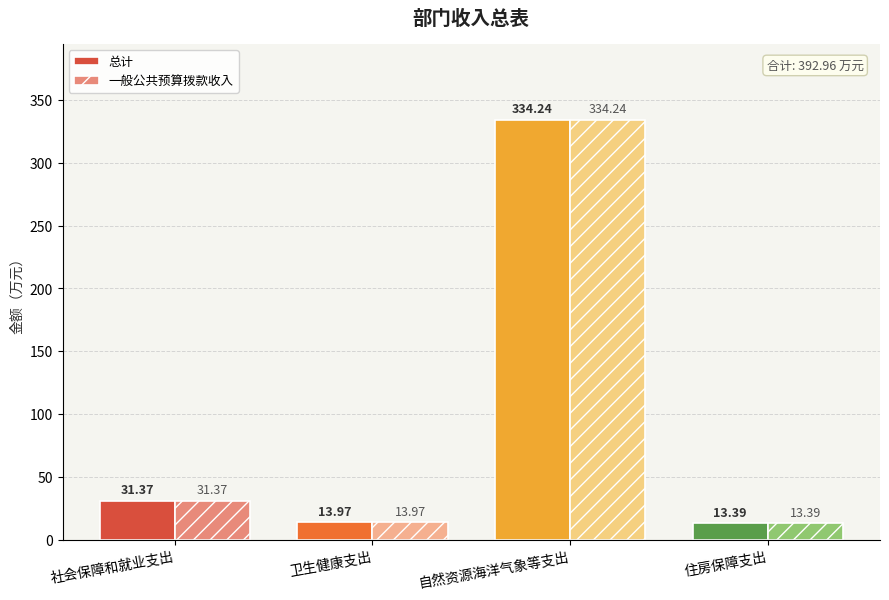

How many bars are there in total?

8